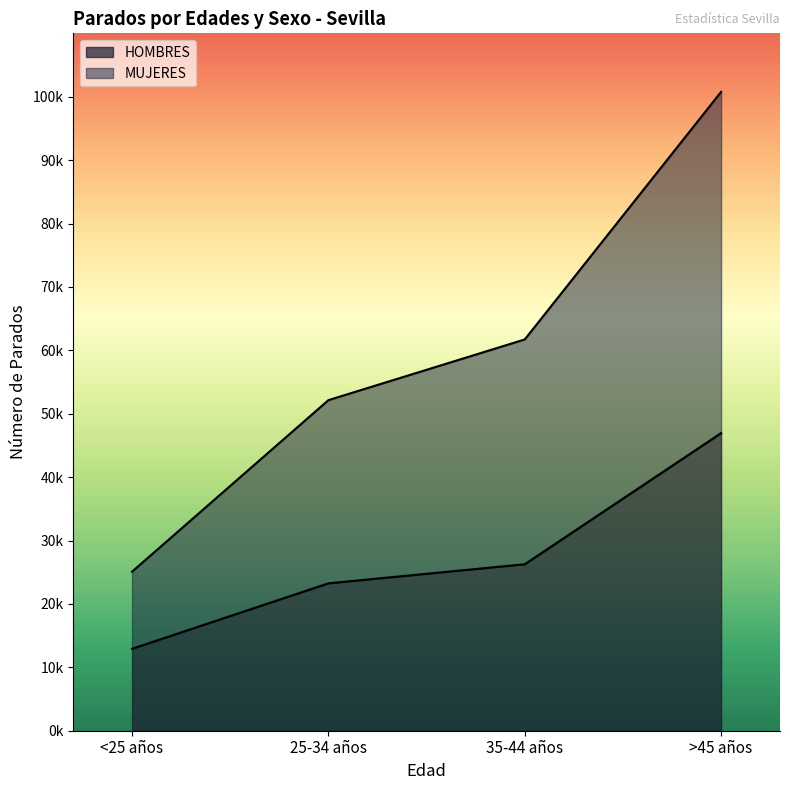

How many data points in HOMBRES are less than 26259?

2